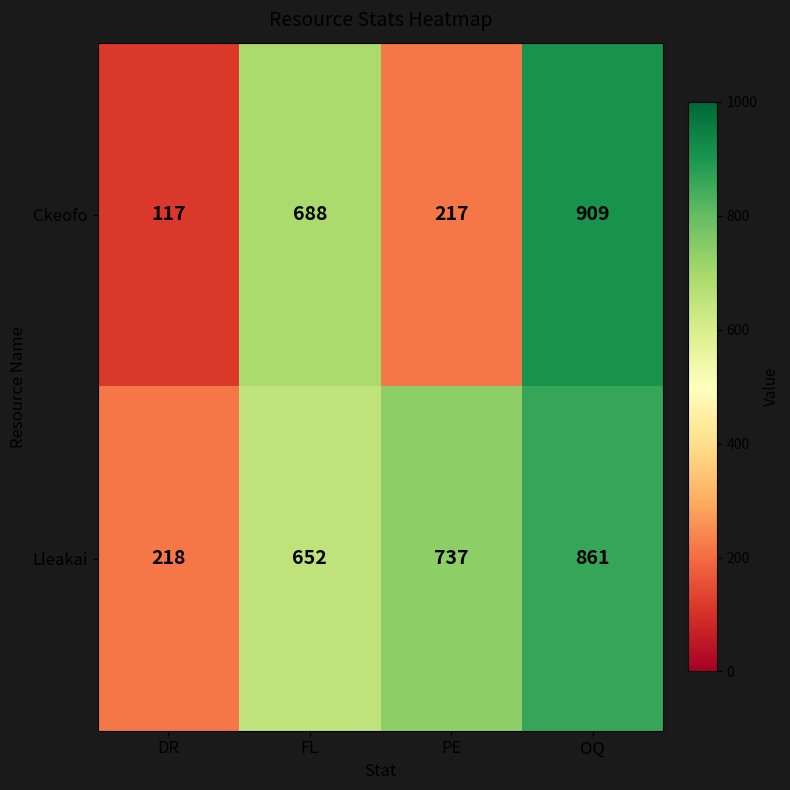

Which label corresponds to the smallest value in the chart?

DR